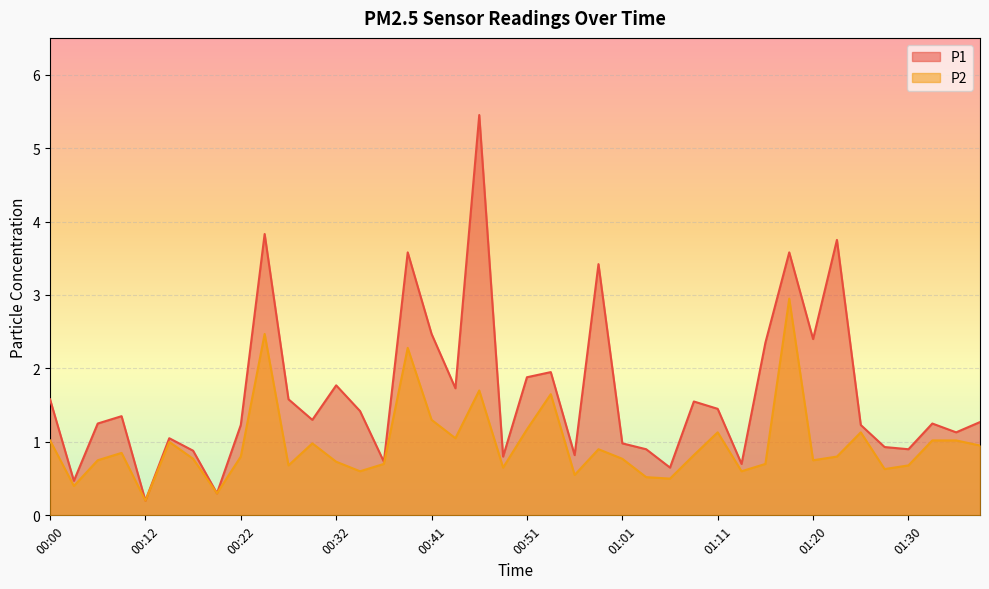

Is it true that P1 equals 3.8 at 00:24?

True